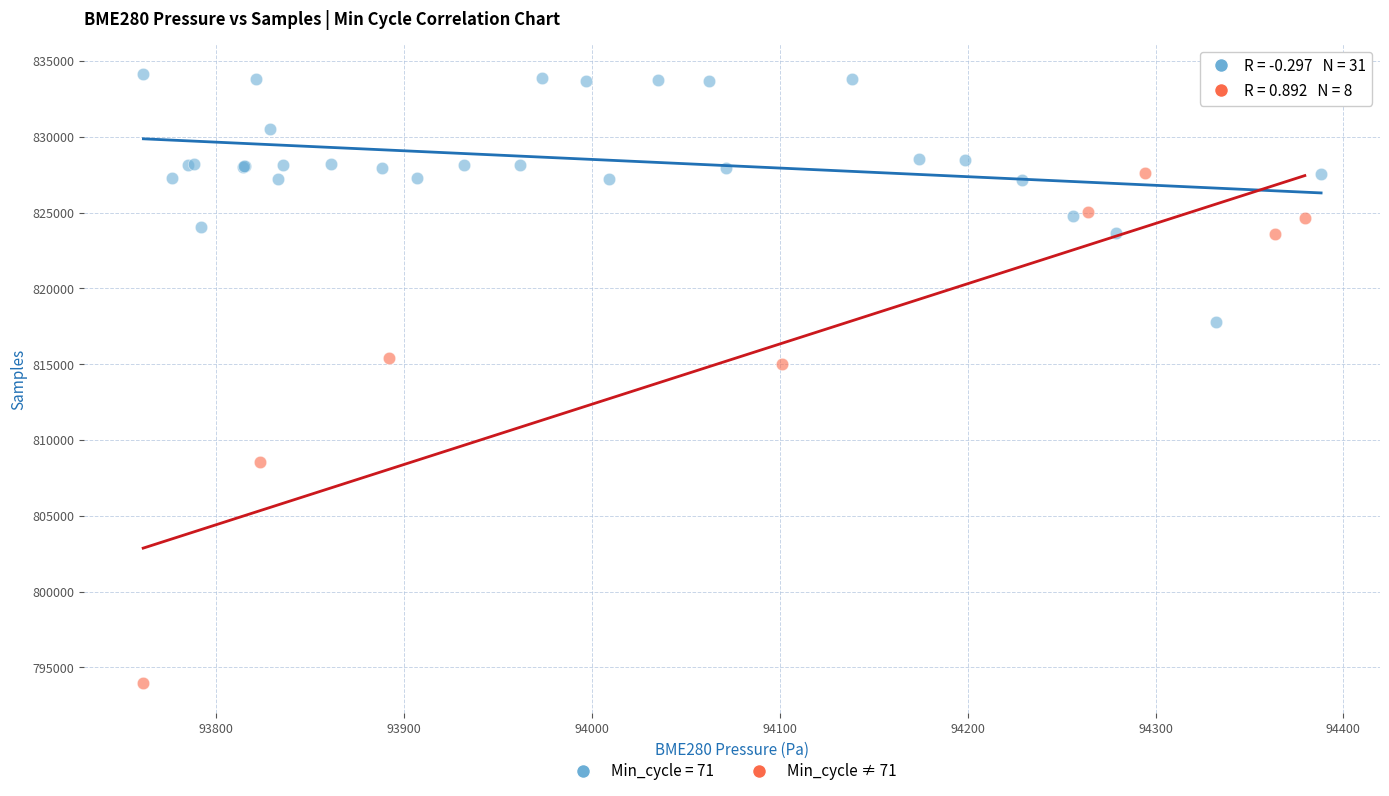

Which series reaches the maximum Y coordinate?

Min_cycle = 71